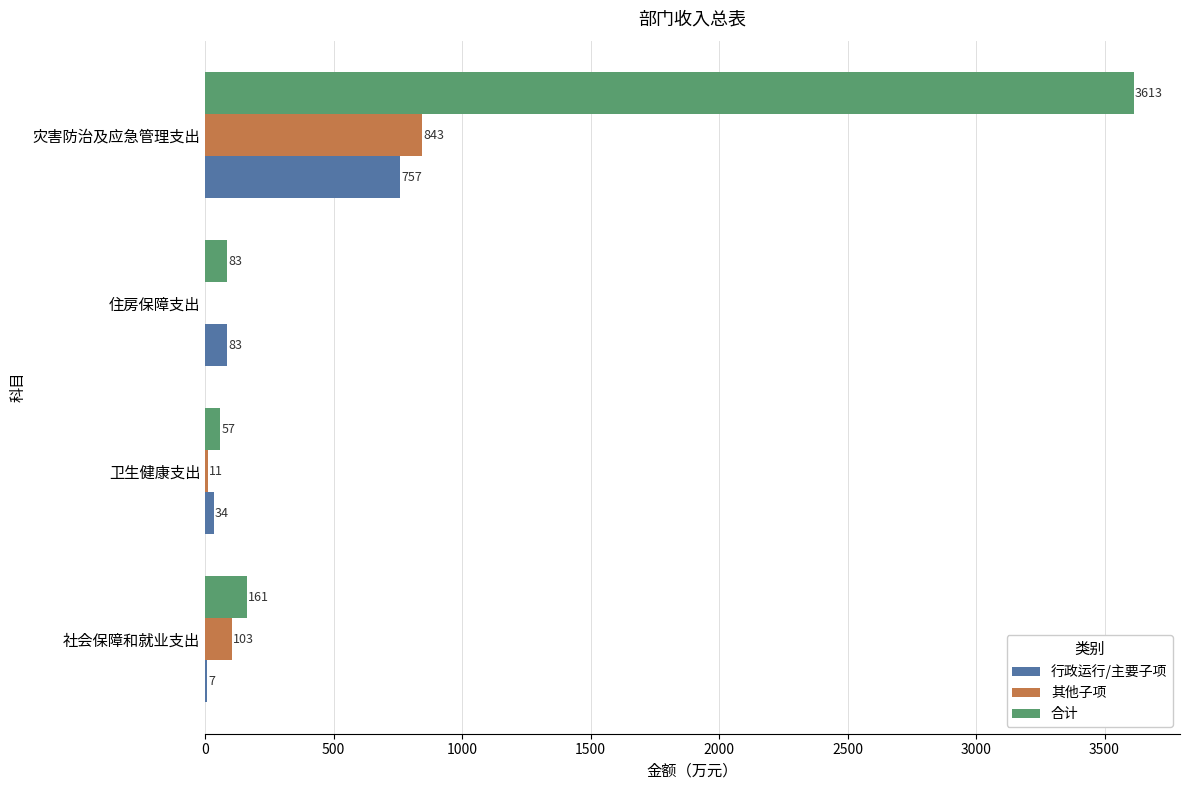

What are all the series names shown in the legend?

行政运行/主要子项, 其他子项, 合计